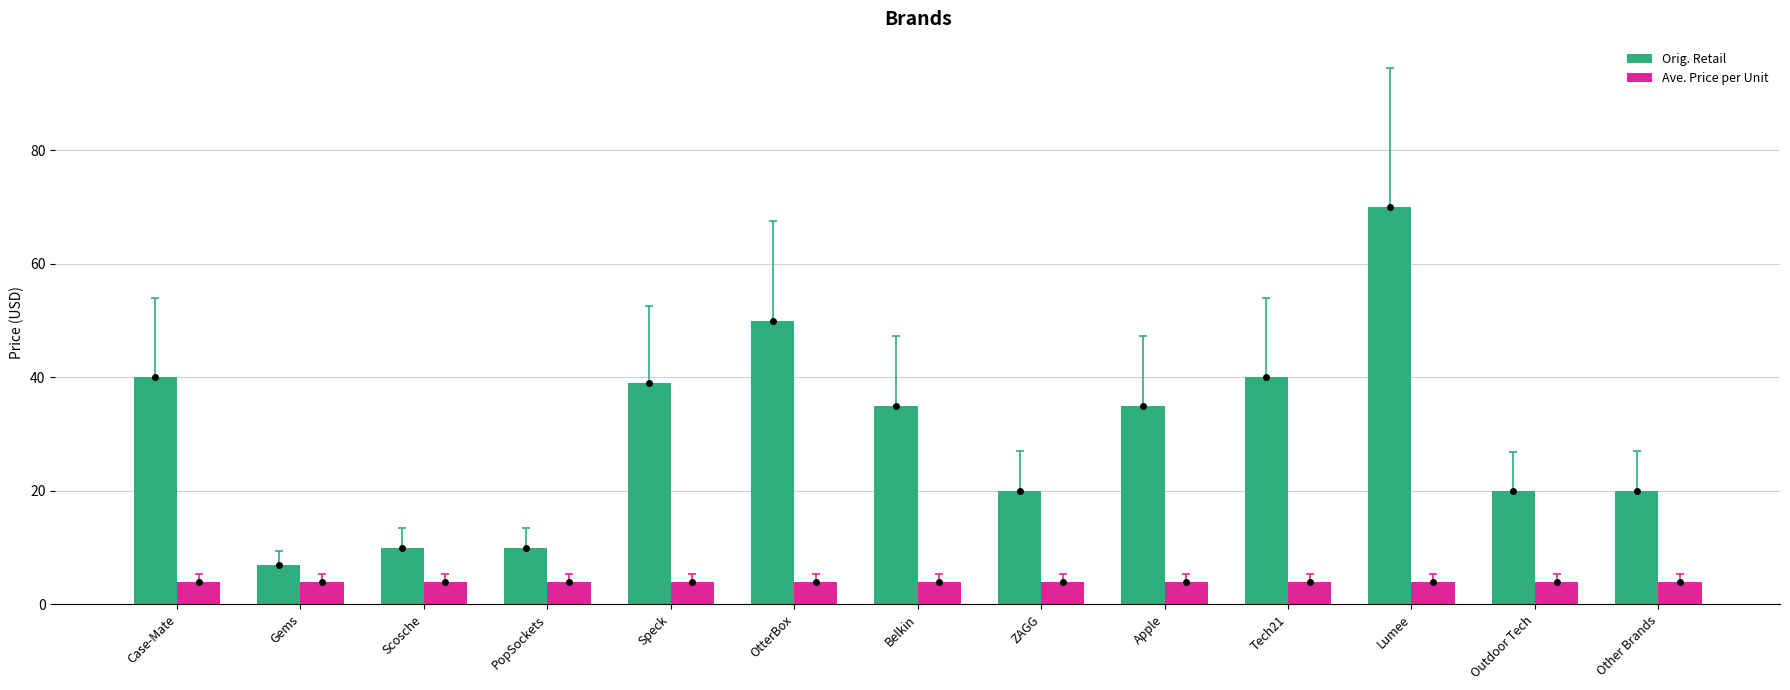

List the series in order of their overall mean, highest first.

Orig. Retail, Ave. Price per Unit